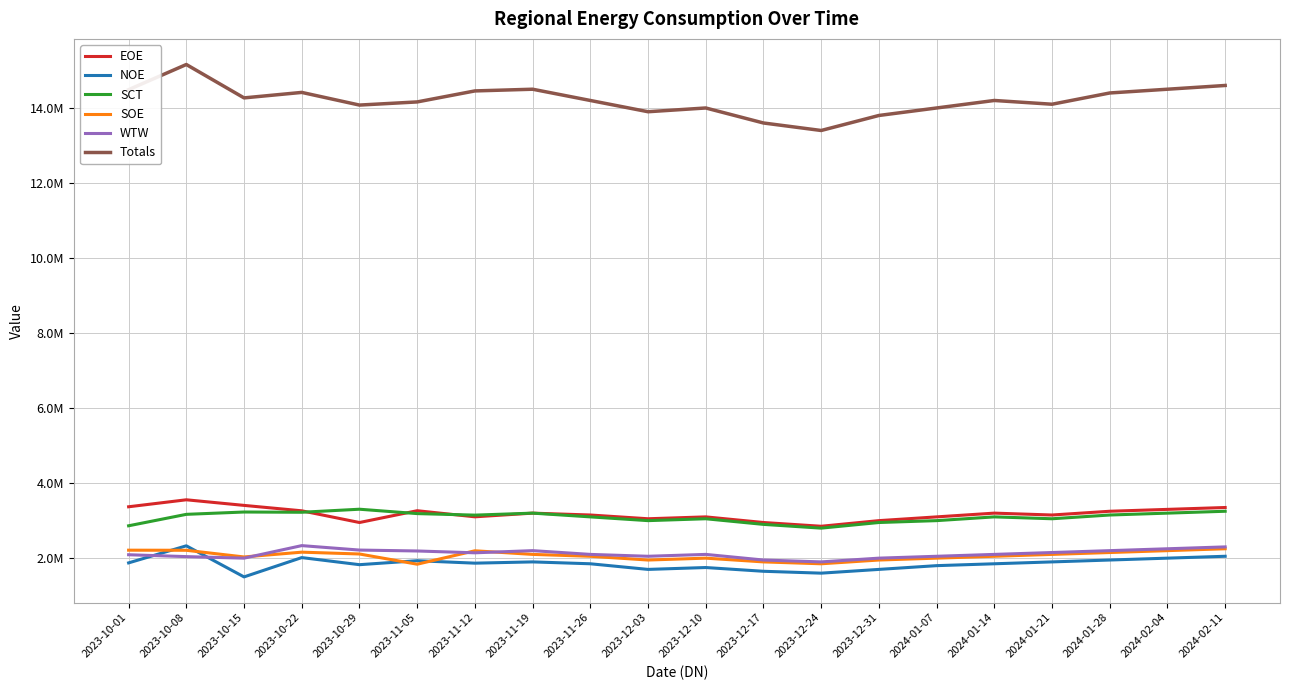

Where is the first local minimum for SCT?

2023-10-22